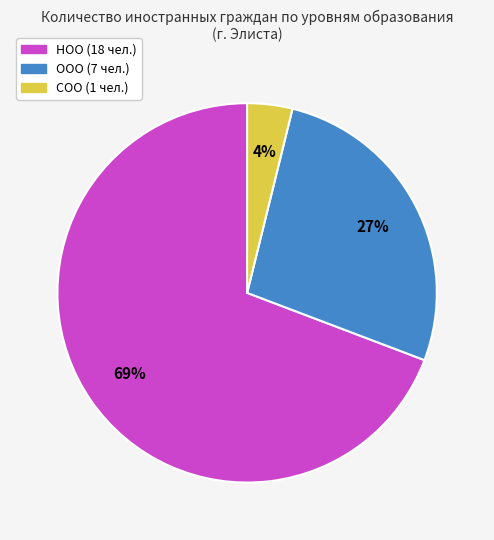

Does any single category account for the majority?

Yes